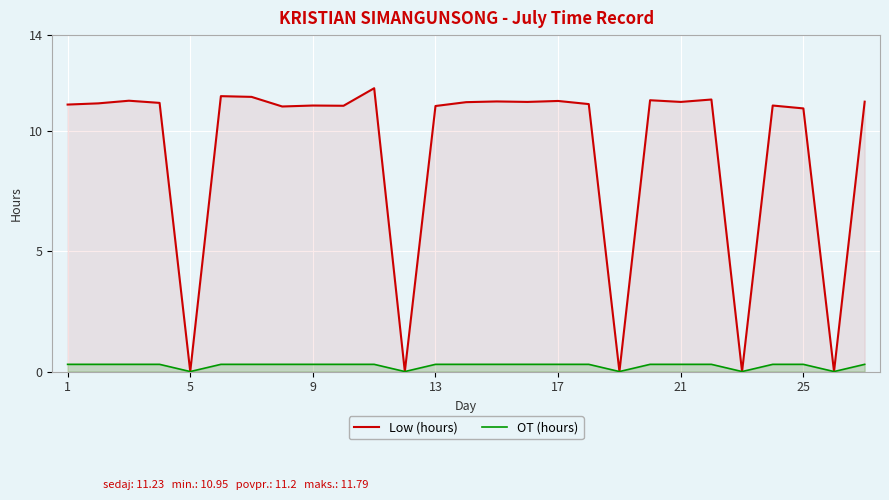

Which series has the largest total across all categories?

Low (hours)